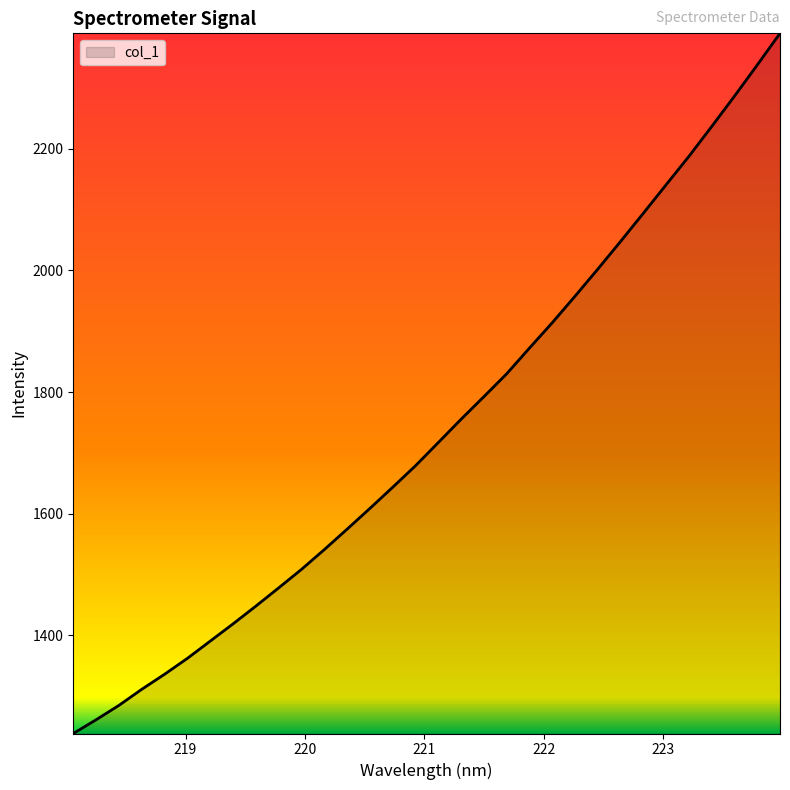

What is the difference between the maximum and minimum values?

1151.1